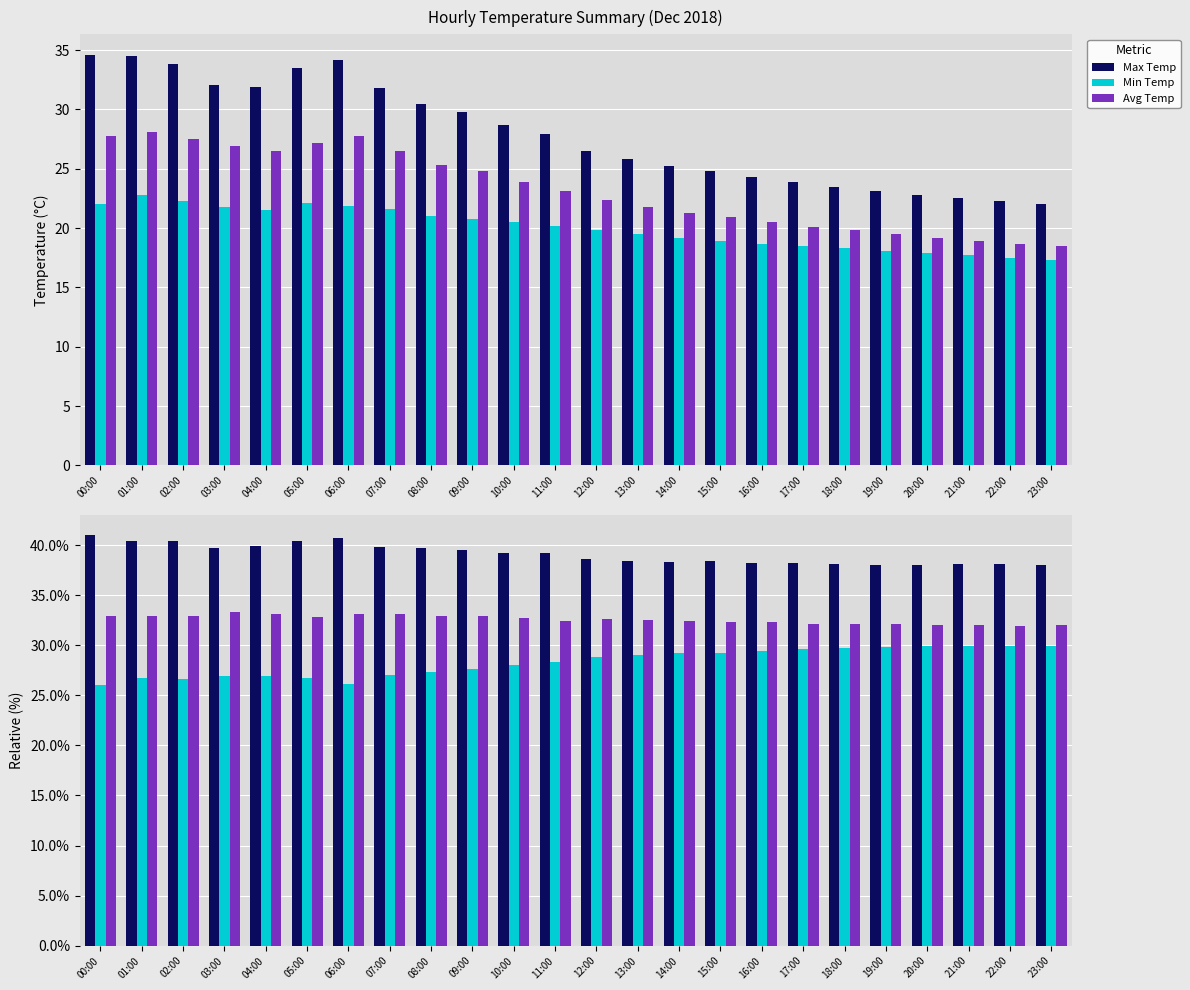

The Max Temp series shows 24.7 at 13:00. True or false?

False